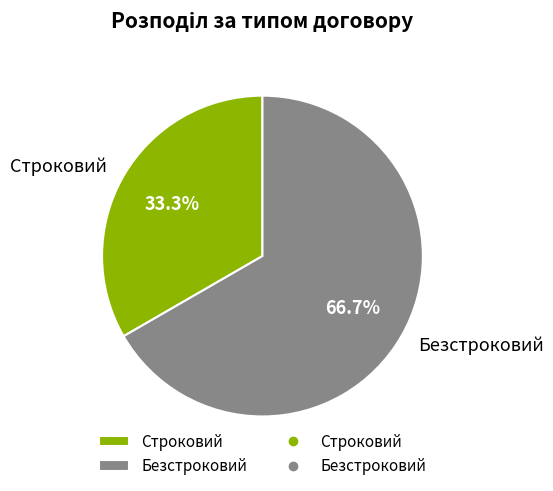

To the nearest percent, what is the average slice percentage?

50%